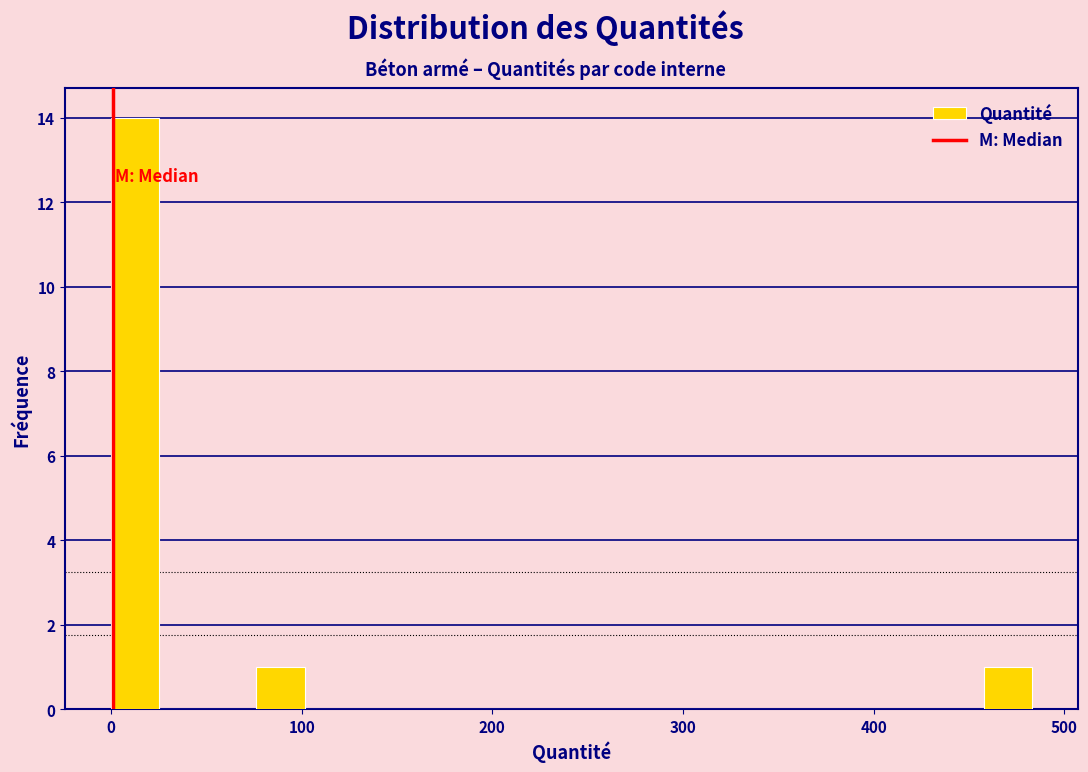

Around what value on the x-axis is the tallest bar? Give the approximate position of its centre, as read against the axis.

10